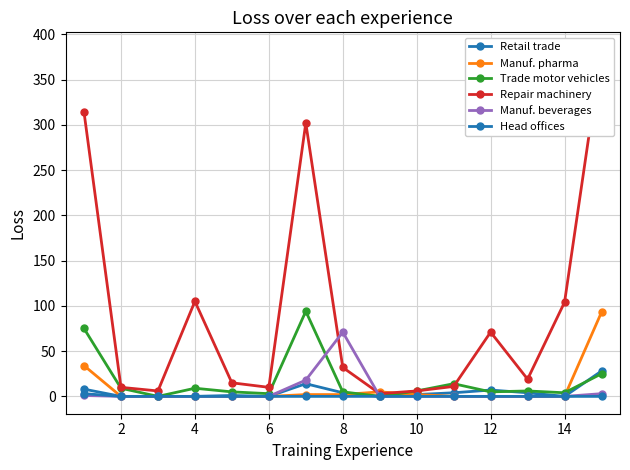

Is the value of Manuf. beverages at 2 greater than the value of Repair machinery at 2?

No